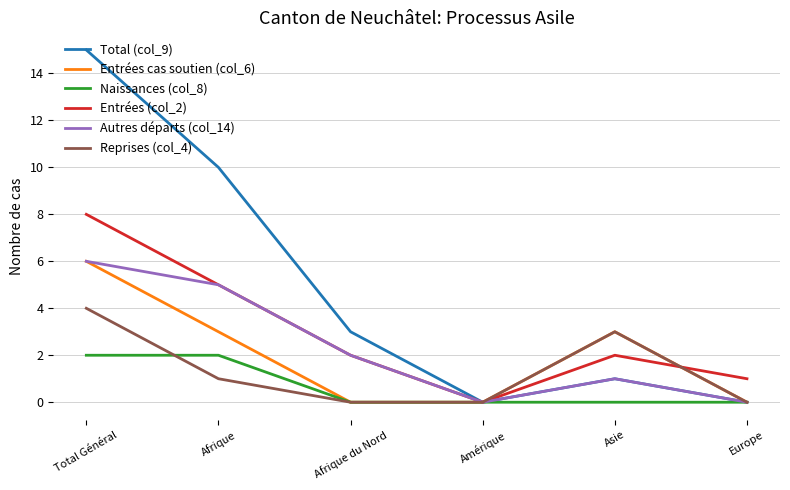

True or false: Autres départs (col_14) has a value of 2 at Total Général.

False